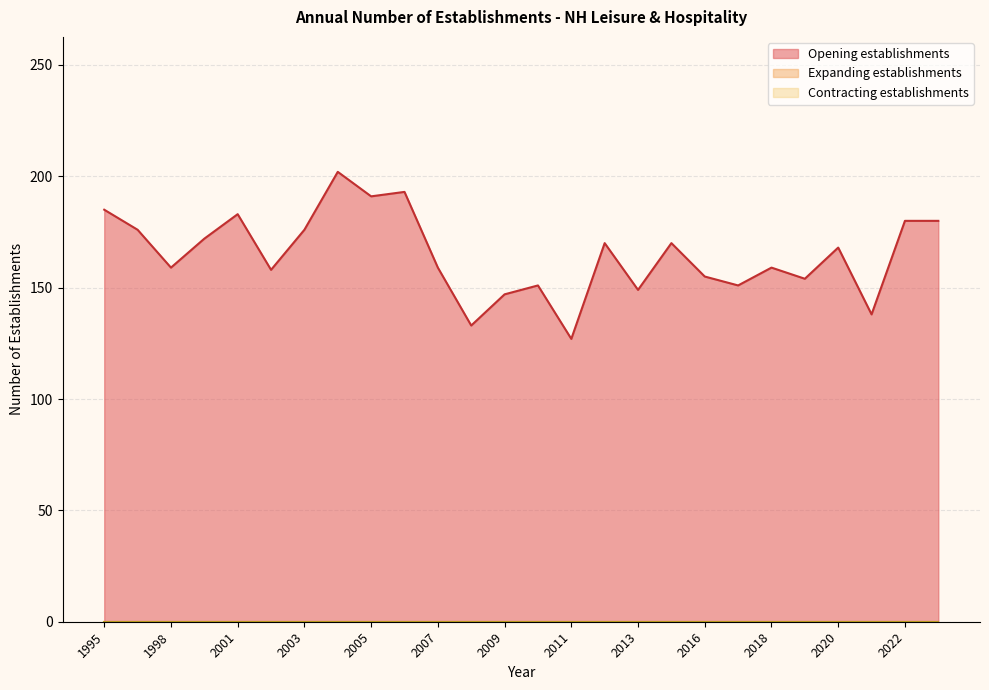

How many interior local valleys does the Opening establishments series have?

9